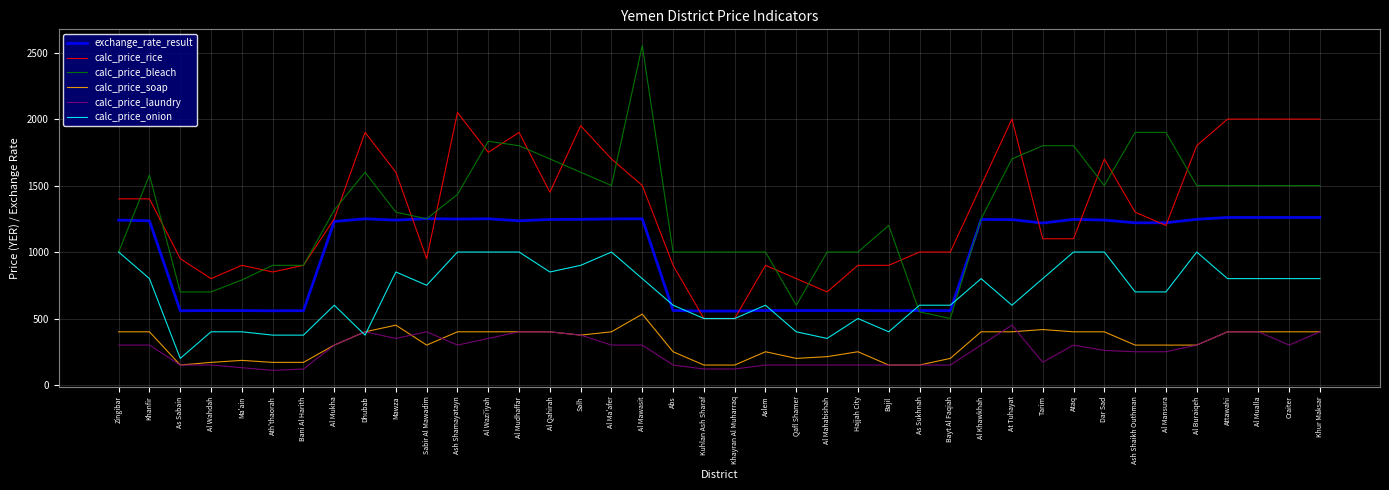

Is it true that calc_price_bleach equals 1054.4 at Qafl Shamer?

False